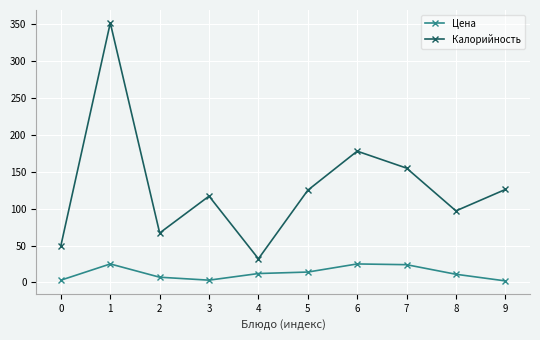

What is the value of the Калорийность point at the 2nd from the left?

352